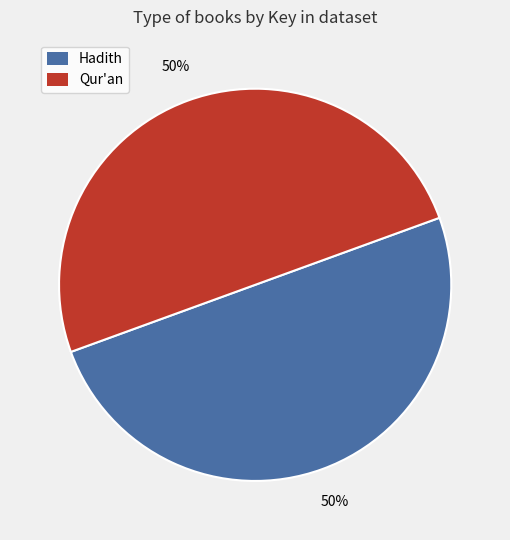

How many slices are in this pie chart?

2